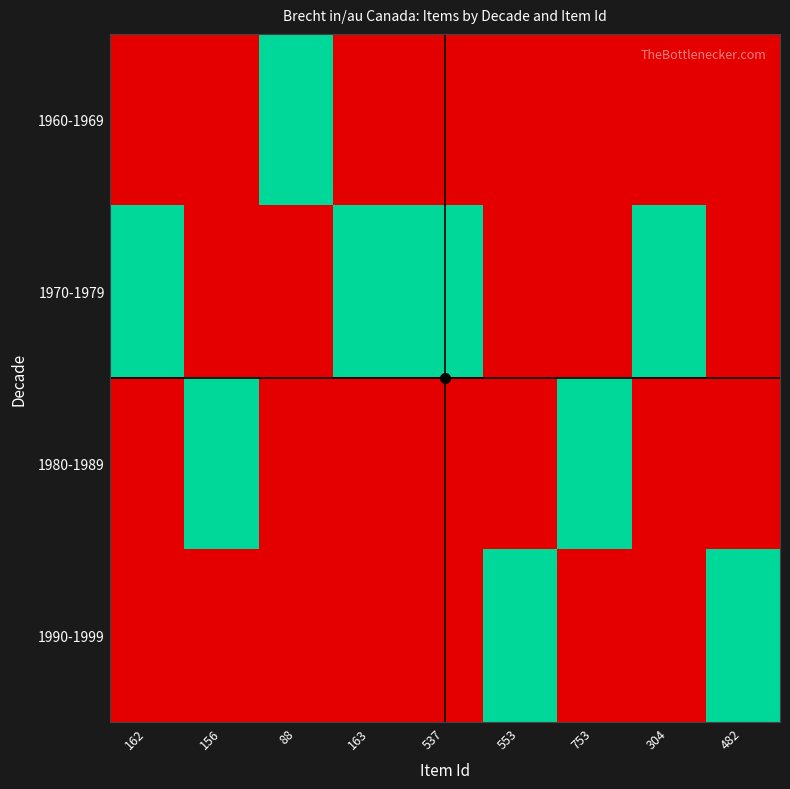

Reading right to left, transcribe all the data shown in this chart.

1960-1969: 482=0	304=0	753=0	553=0	537=0	163=0	88=1	156=0	162=0
1970-1979: 482=0	304=1	753=0	553=0	537=1	163=1	88=0	156=0	162=1
1980-1989: 482=0	304=0	753=1	553=0	537=0	163=0	88=0	156=1	162=0
1990-1999: 482=1	304=0	753=0	553=1	537=0	163=0	88=0	156=0	162=0